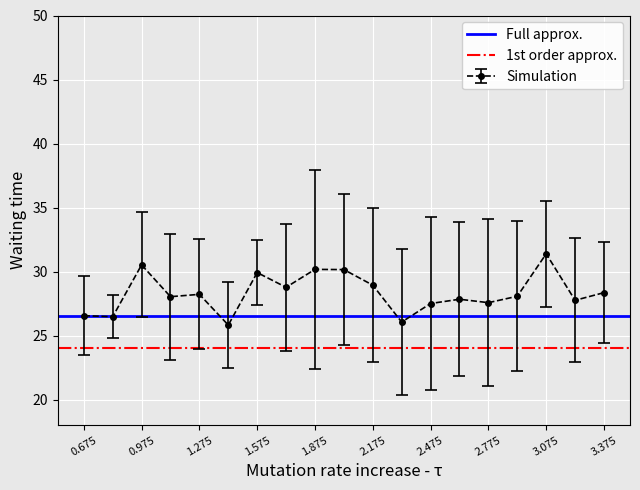

True or false: Simulation has more than 1 interior local peaks.

True